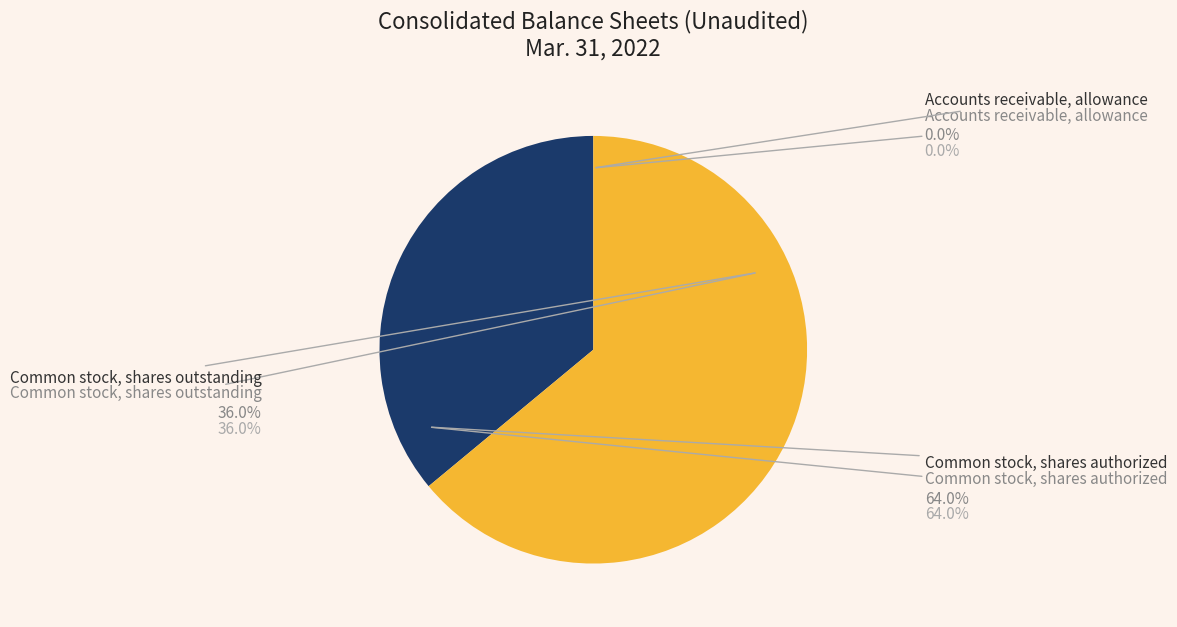

What percentage is the Common stock, shares outstanding slice, to the nearest percent?

36%